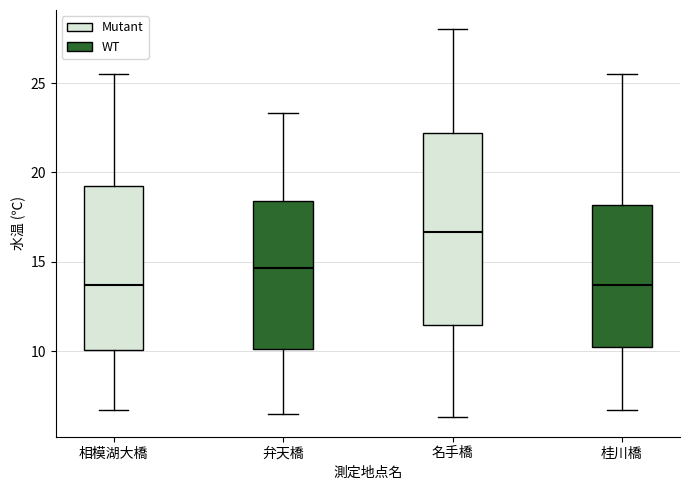

Comparing the boxes themselves (not the whiskers), which one is the tallest?

名手橋